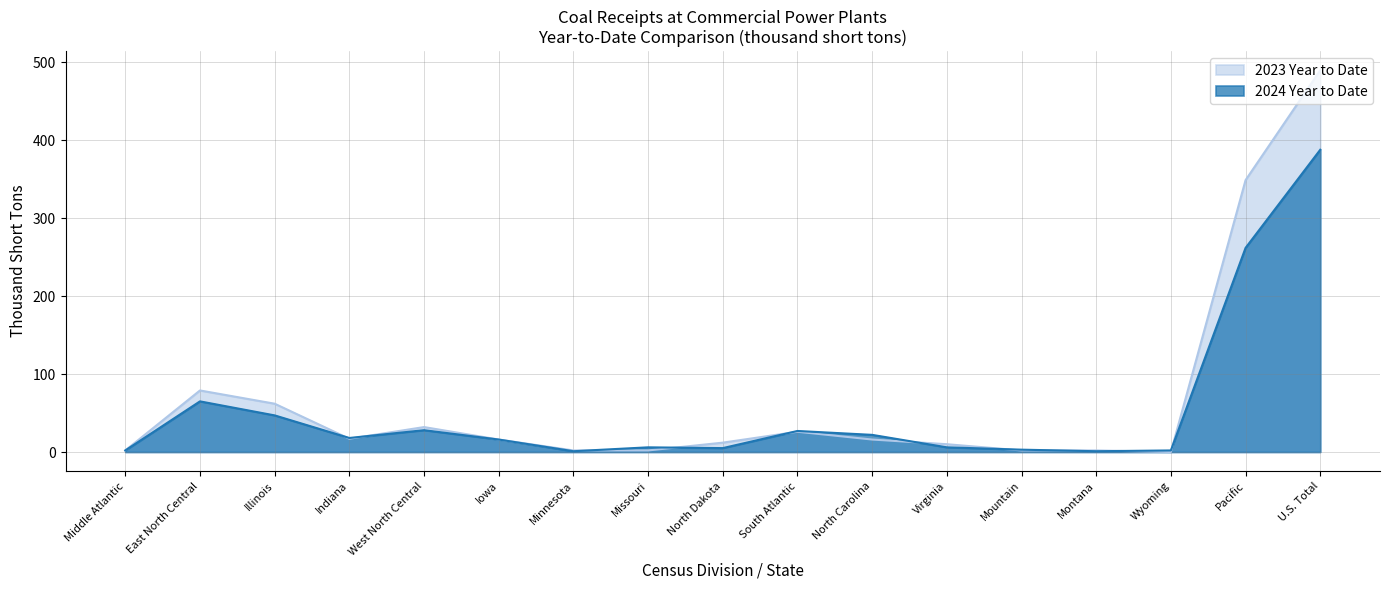

True or false: 2023 Year to Date and 2024 Year to Date intersect in this chart.

True